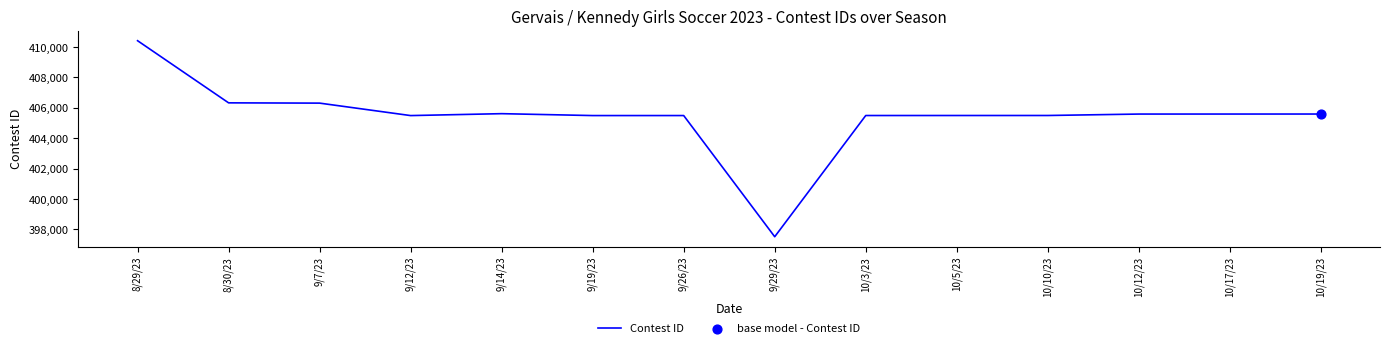

What is the ratio of the value at 10/19/23 to the value at 9/29/23?

1.0